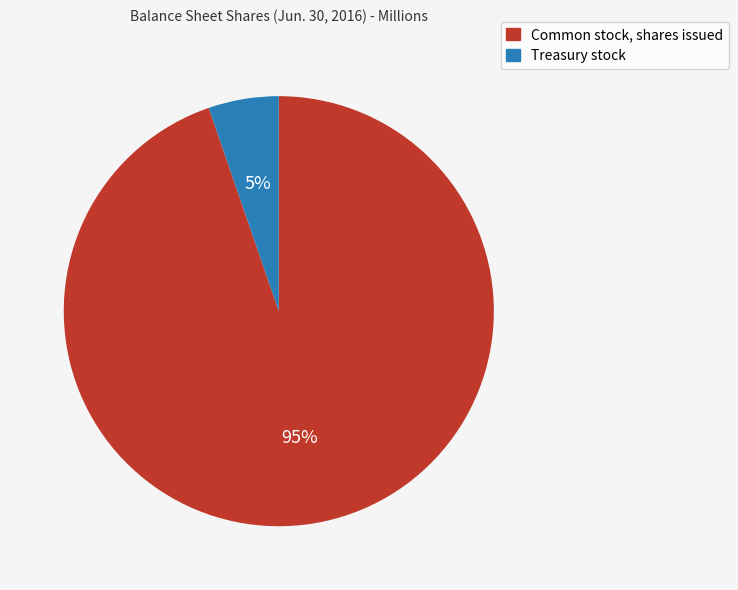

To the nearest percent, what percentage of the pie is Treasury stock?

5%